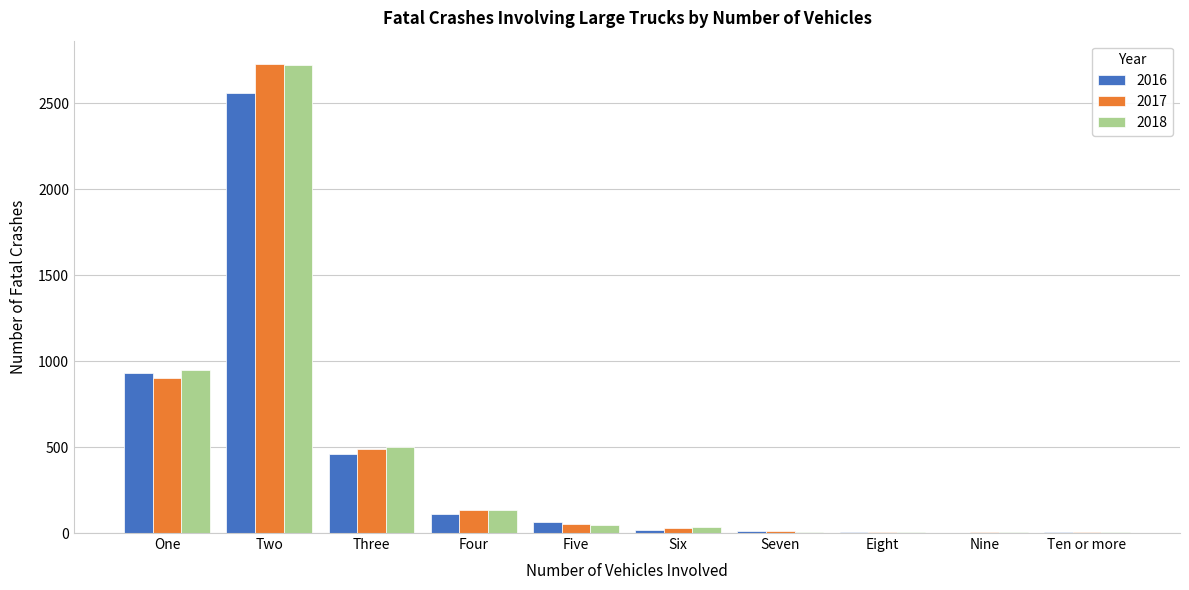

What is the highest value of the 2016 series?

2559